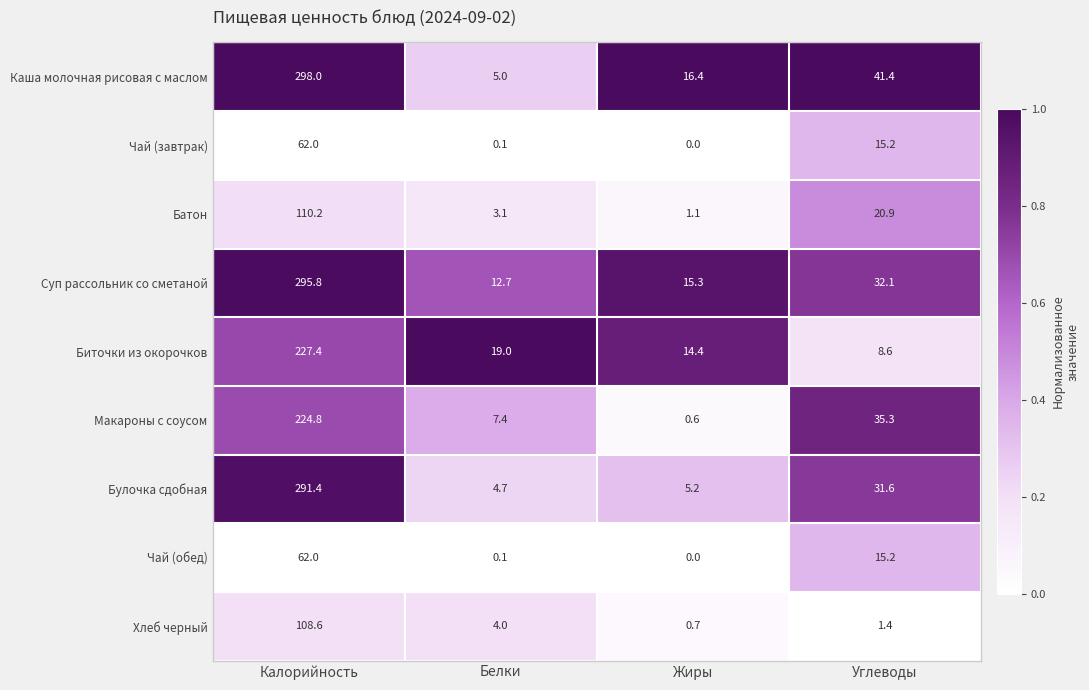

How many categories are shown in the chart?

4